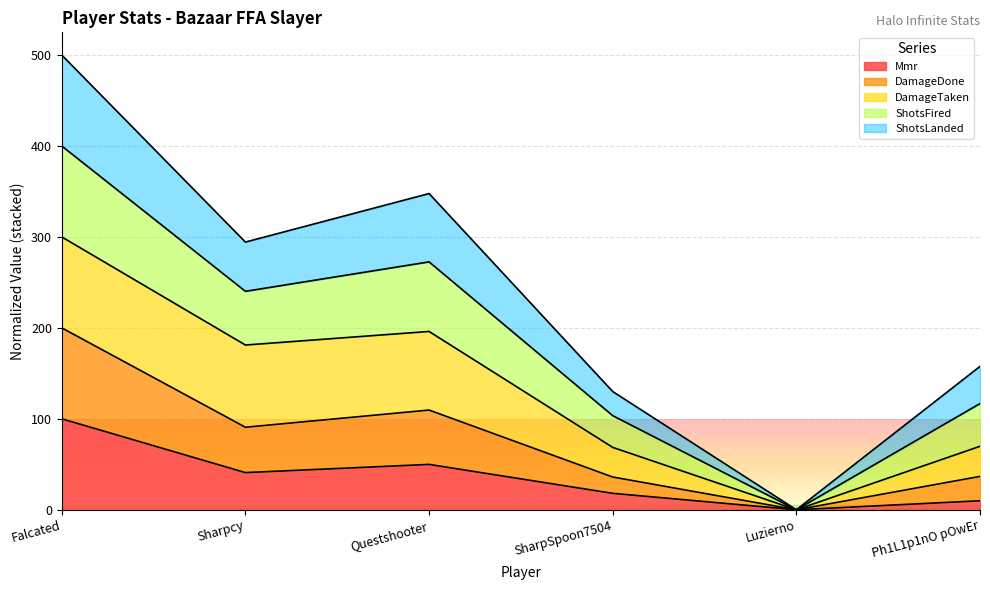

True or false: DamageDone and ShotsLanded cross at least once.

False